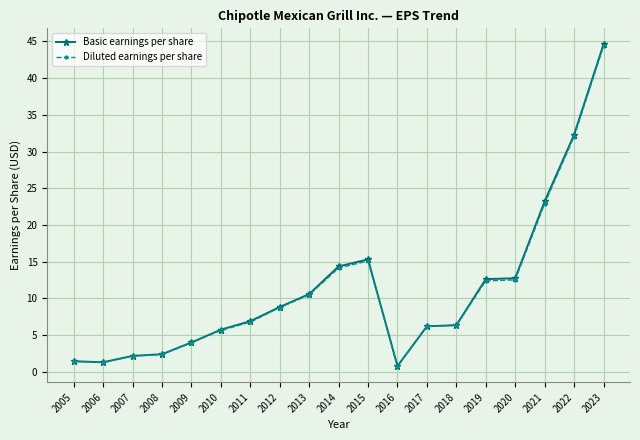

Which series has the largest range (max minus min)?

Basic earnings per share